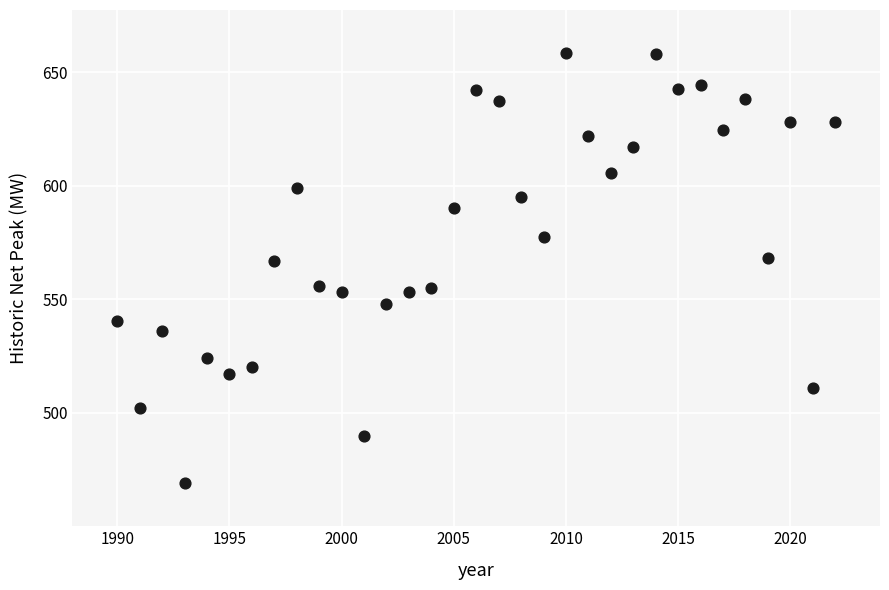

What is the range of Y values (max minus min)?

189.4